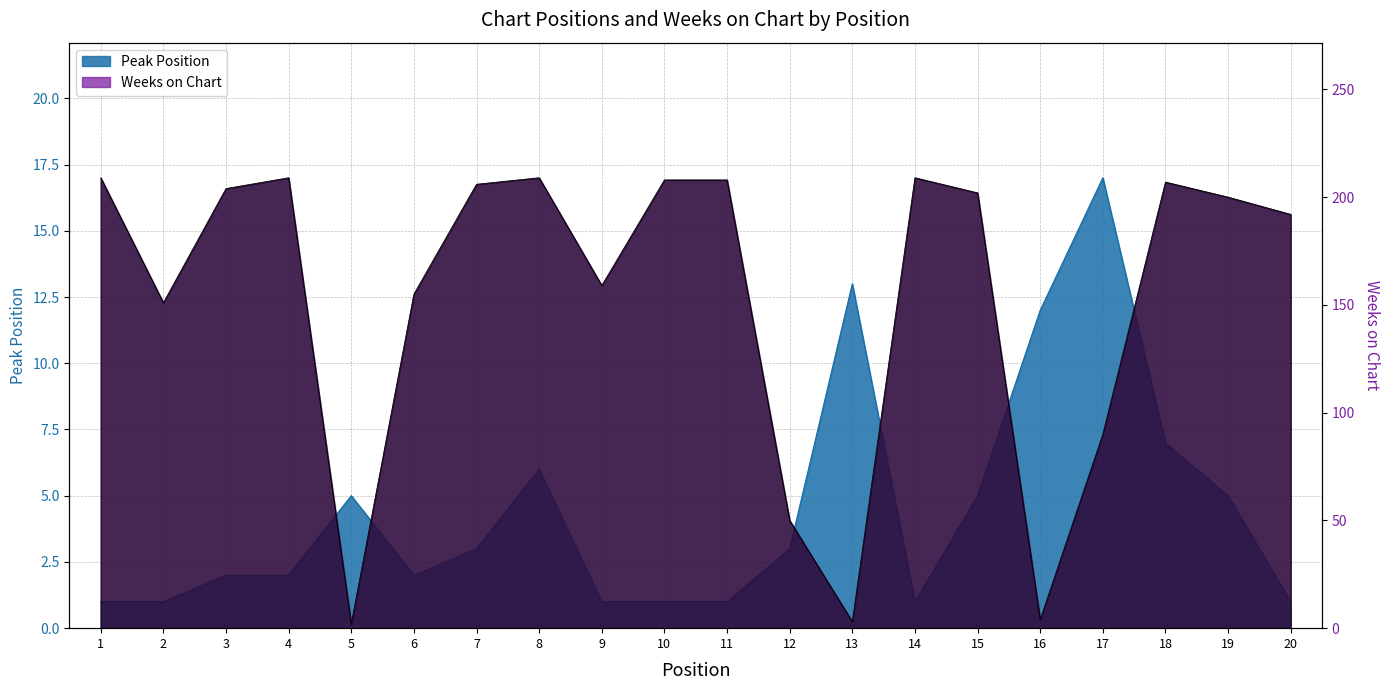

List the series in order of their overall mean, lowest first.

Peak Position, Weeks on Chart